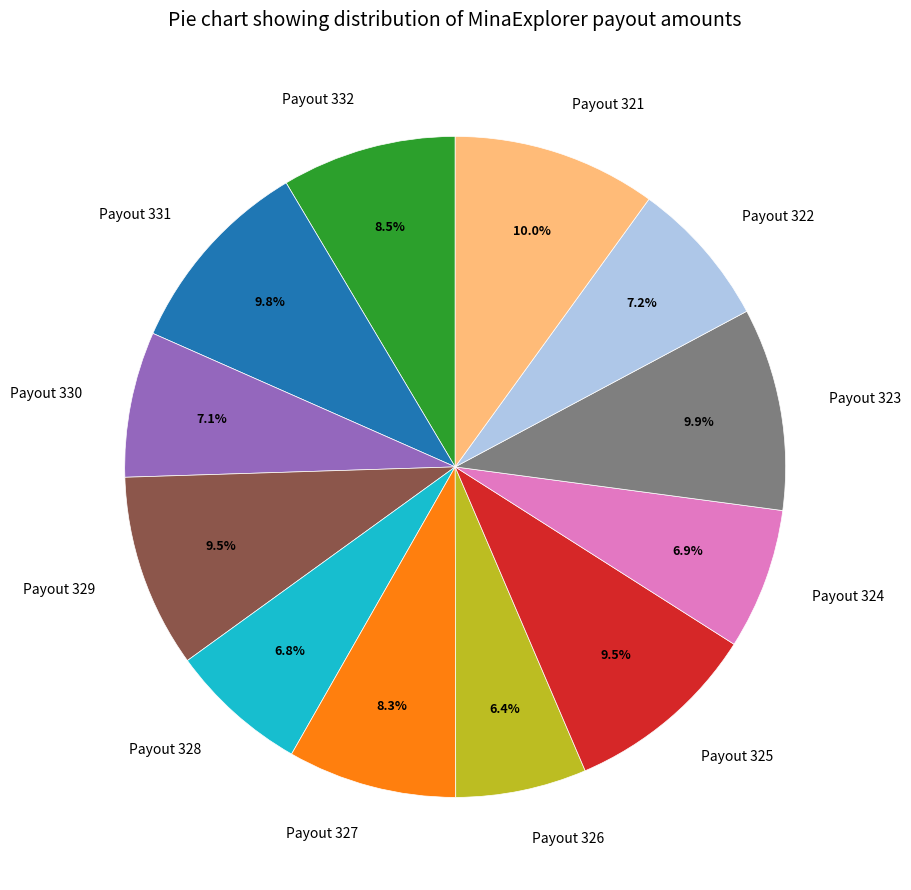

Between Payout 323 and Payout 324, which is larger?

Payout 323